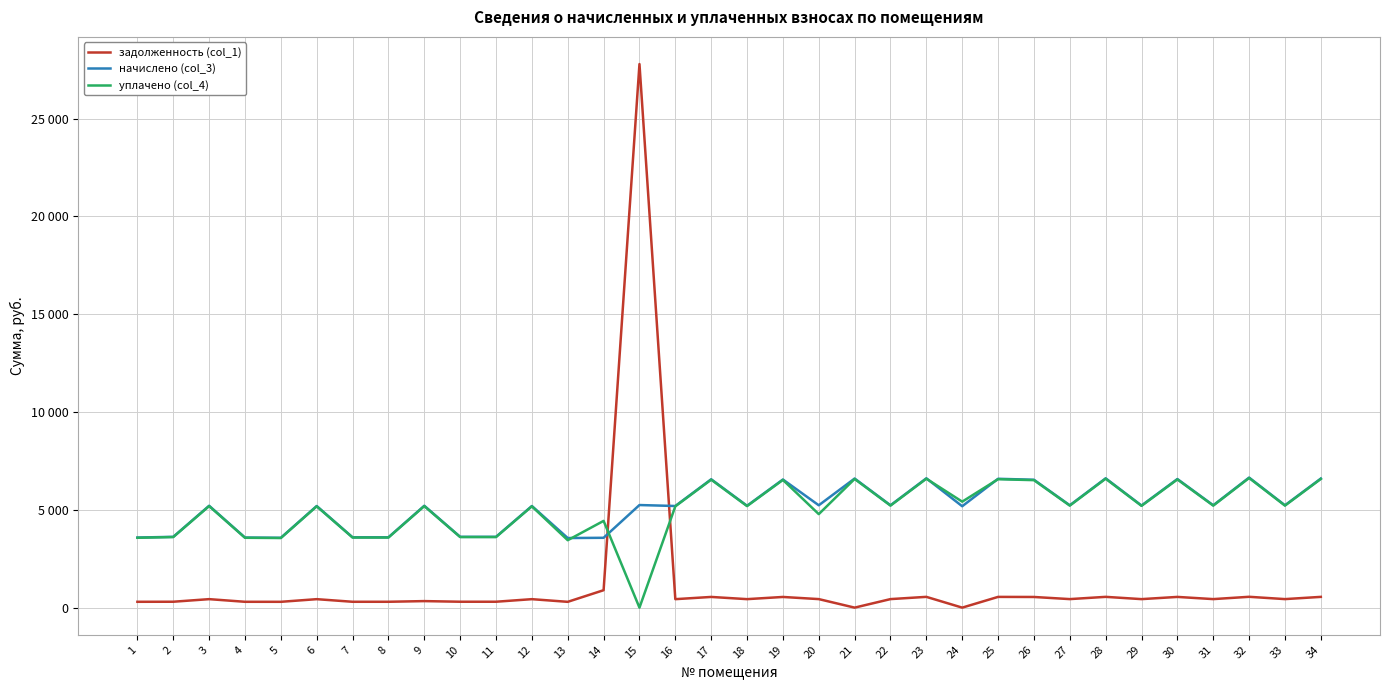

What are all the series names shown in the legend?

задолженность (col_1), начислено (col_3), уплачено (col_4)